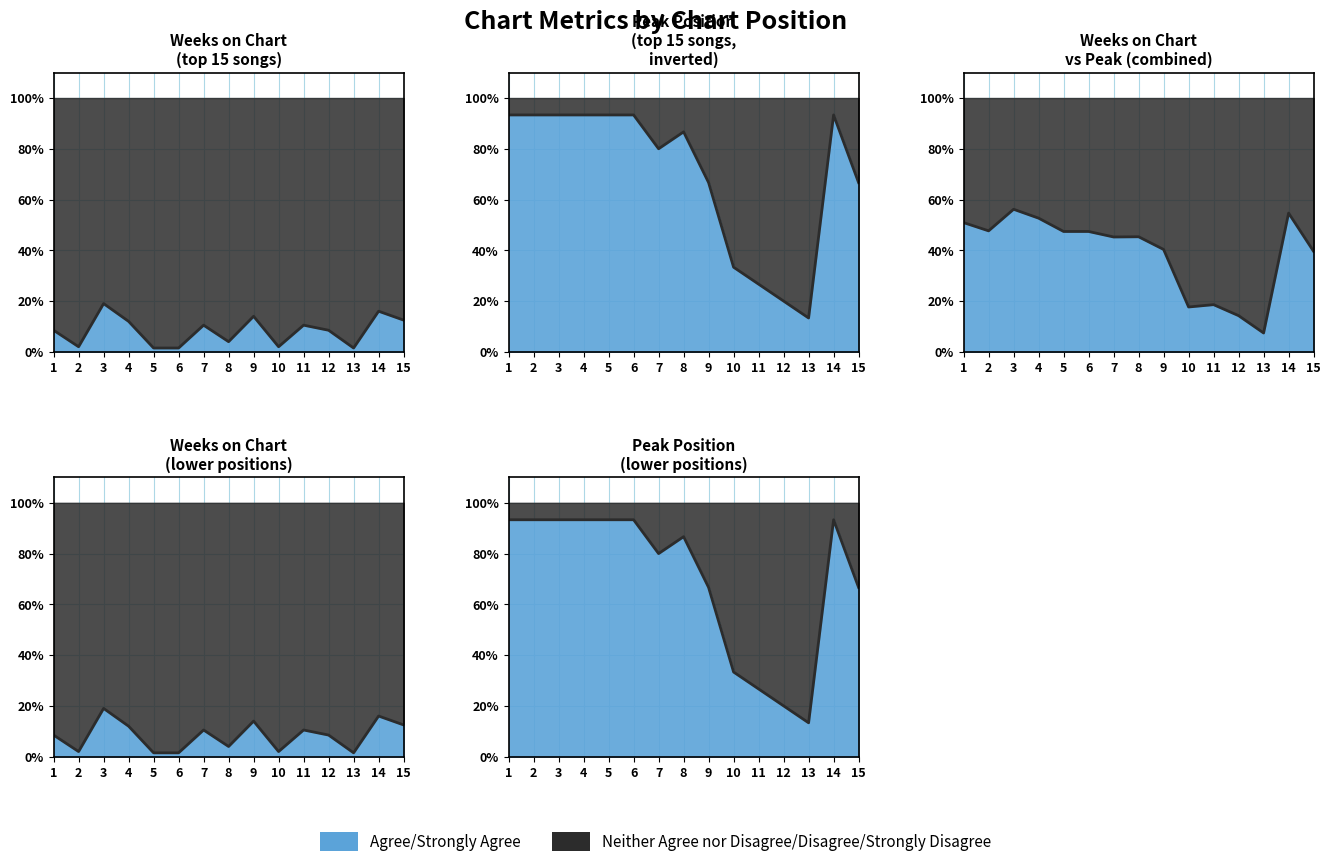

True or false: Weeks on Chart and Peak Position intersect in this chart.

False